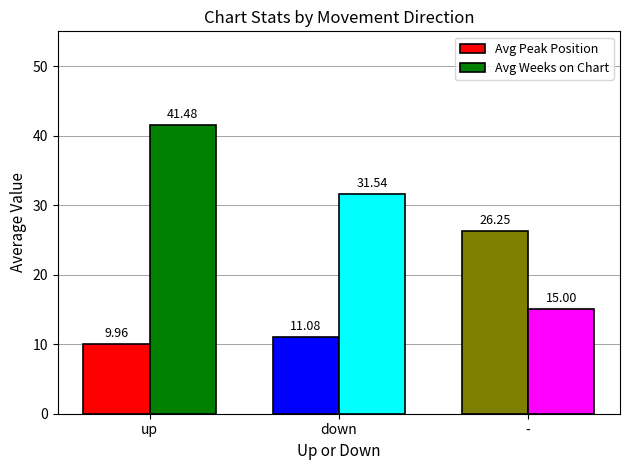

What is the label of the 3rd bar from the left?

-